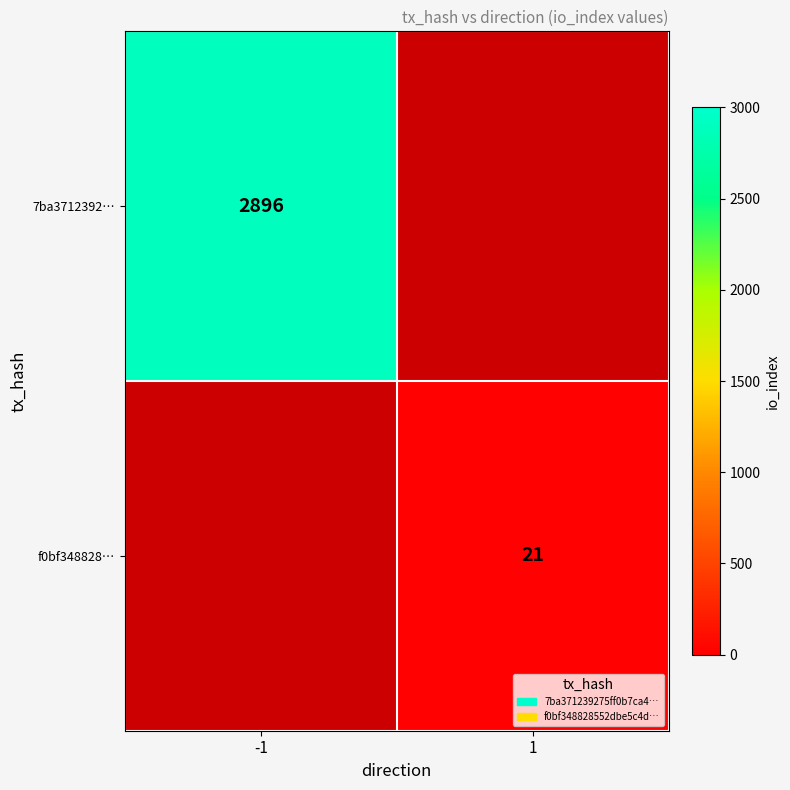

Is it true that f0bf348828… equals 21 at 1?

True